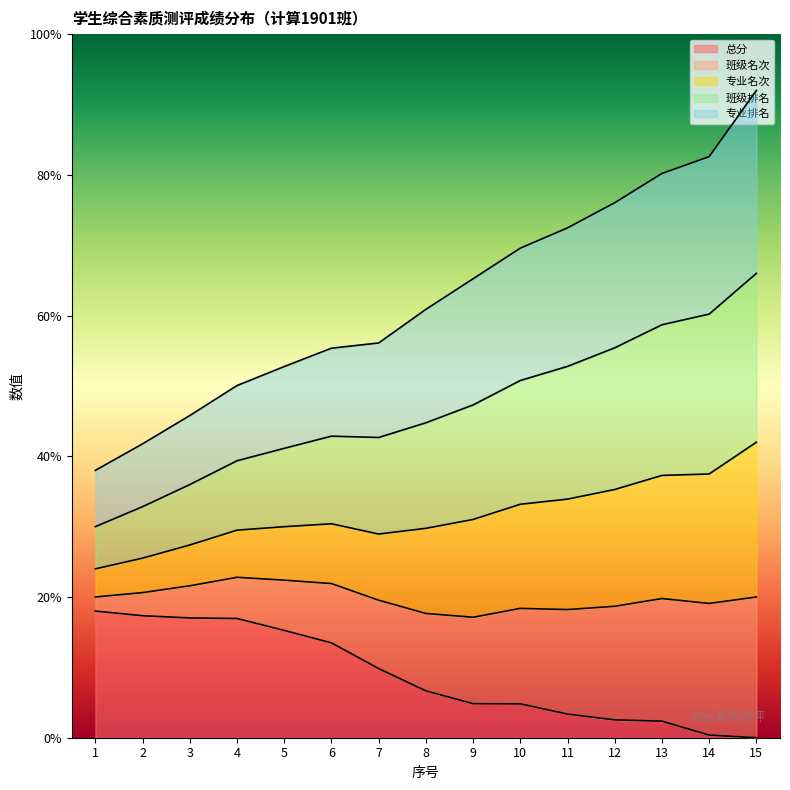

Does the chart have visible grid lines?

No